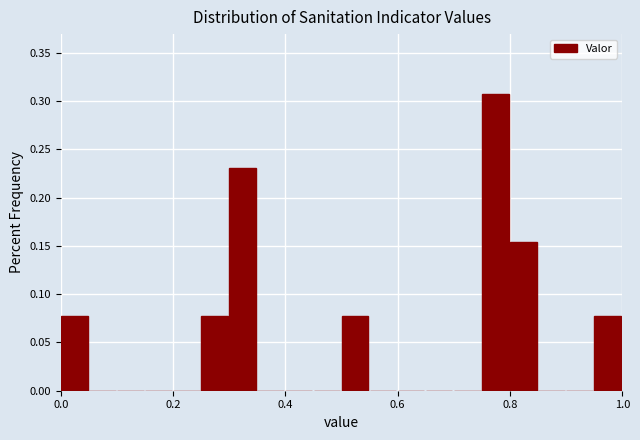

Read against the x-axis, roughly where is the centre of the tallest bar?

0.78